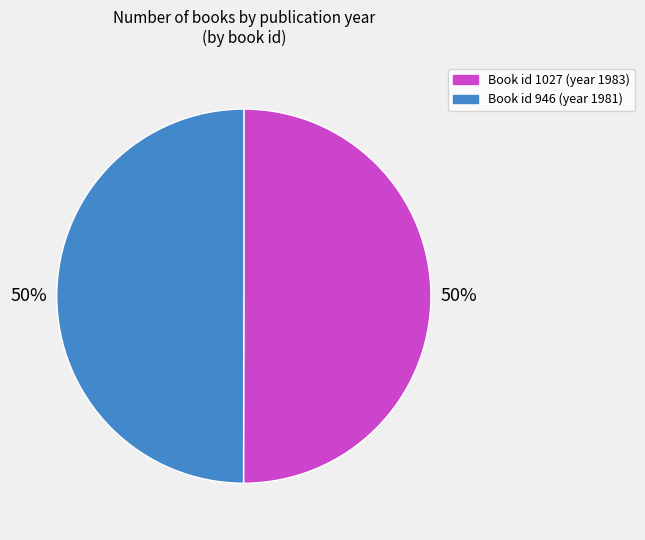

Count the number of slices in the pie.

2